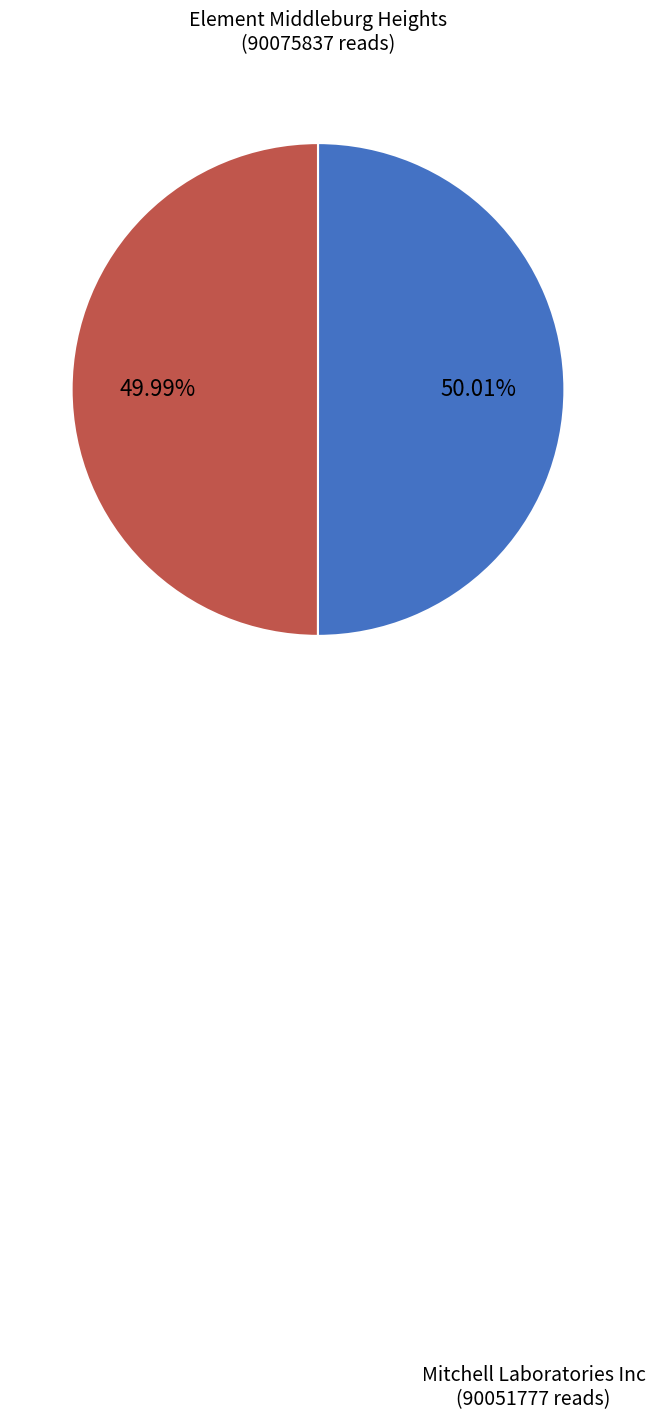

How many segments does this pie chart have?

2